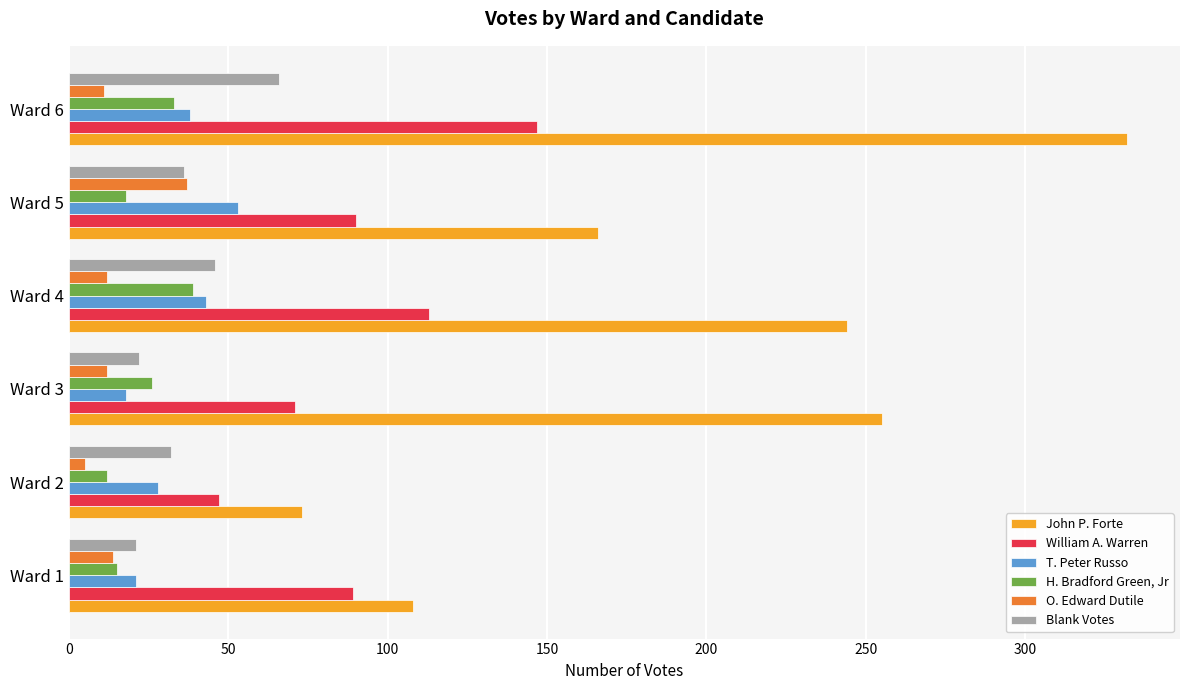

At Ward 3, list the series in order from largest to smallest.

John P. Forte, William A. Warren, H. Bradford Green, Jr, Blank Votes, T. Peter Russo, O. Edward Dutile